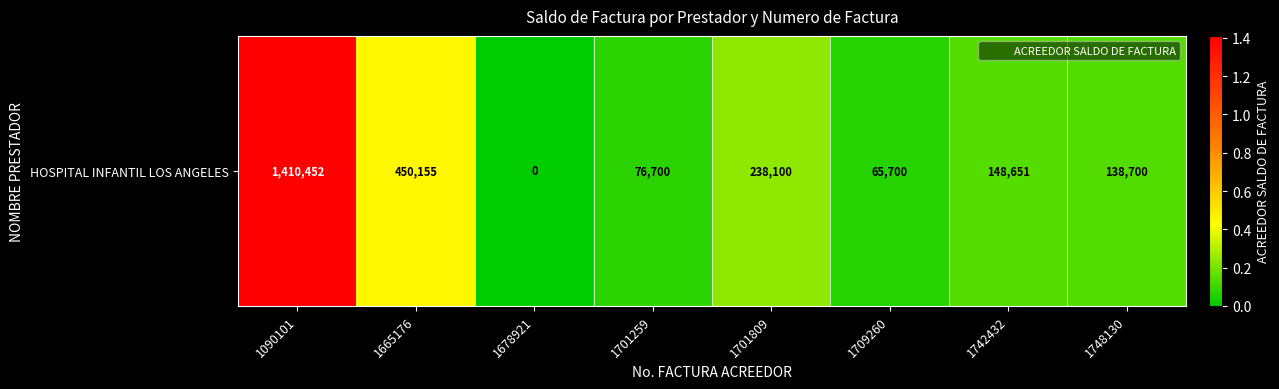

What is the approximate value at 1701259?

76700